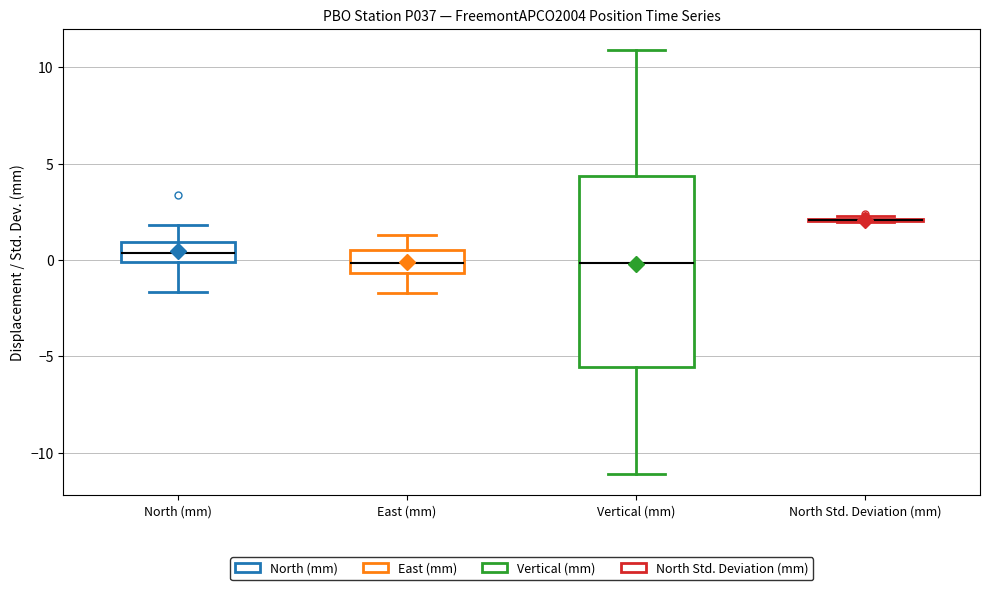

Where does the lower whisker of the box for North (mm) end on the y-axis? The values are not printed on the chart, so give them approximately, as read against the axis.

-1.5